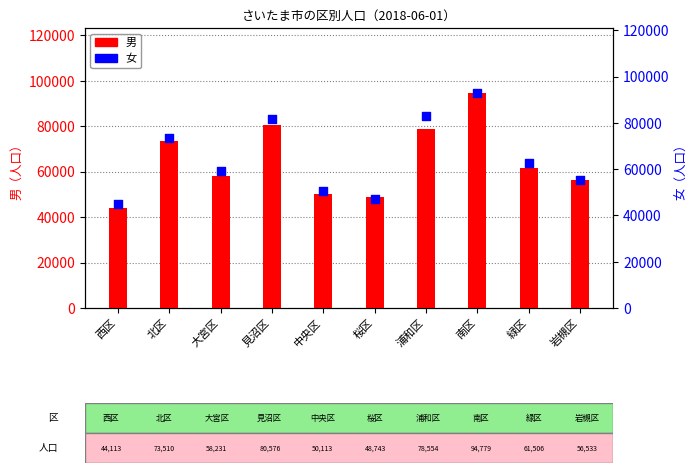

Which series reaches the maximum Y coordinate?

男